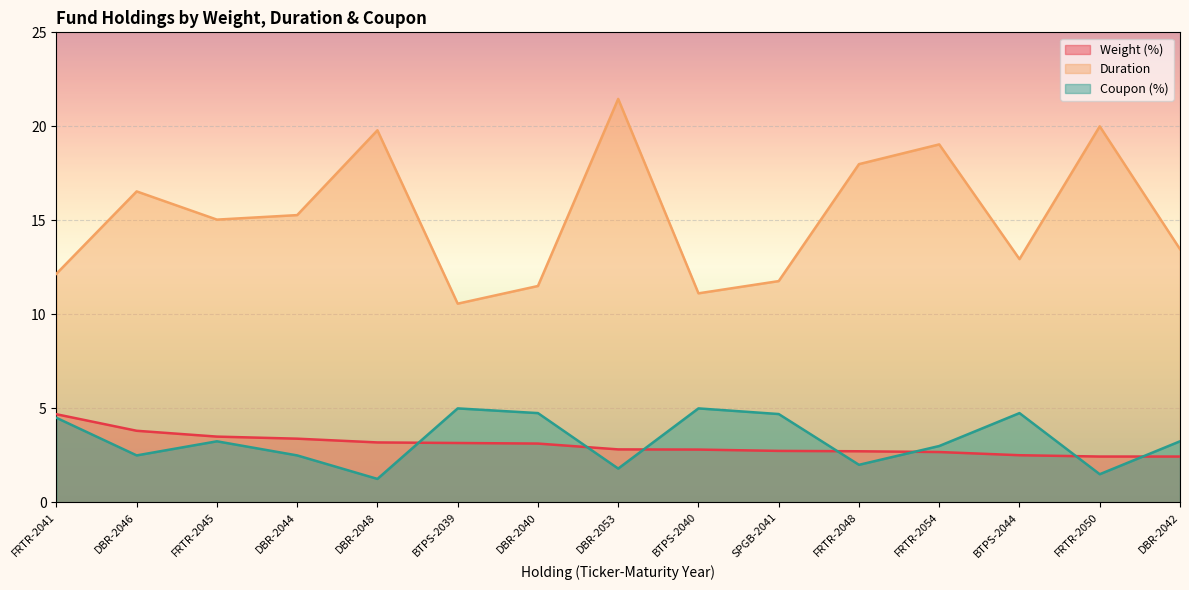

What is the value of the Coupon (%) point at the 9th from the left?

5.0